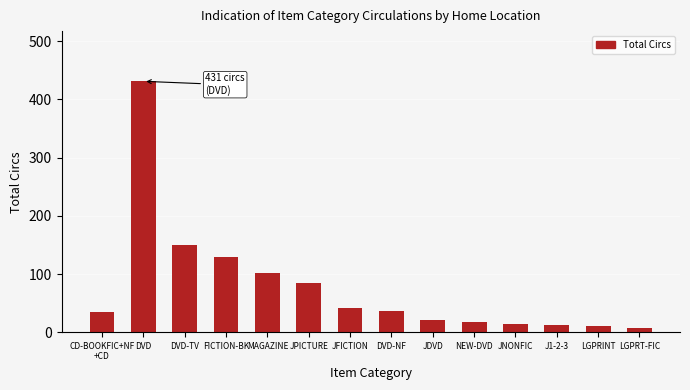

What is the average value?

78